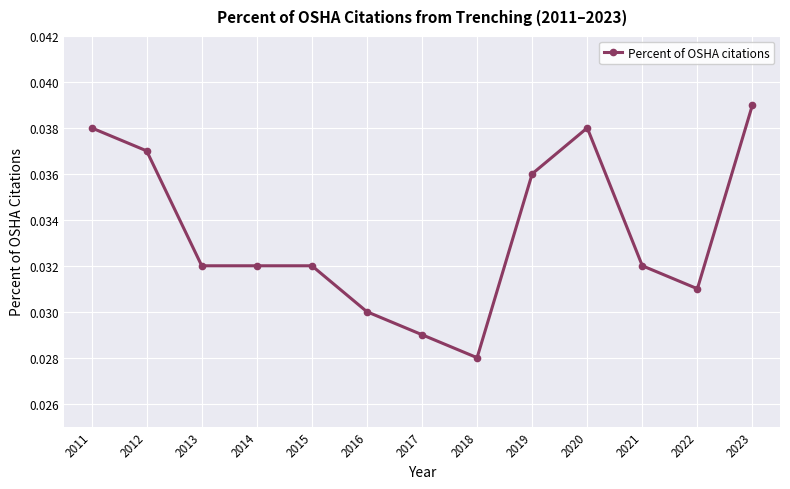

Is it true that the value at 2023 is 0.1?

False